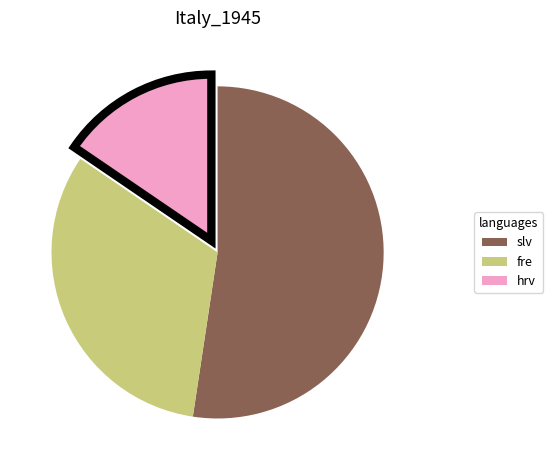

Is there any slice that represents more than half of the pie?

Yes